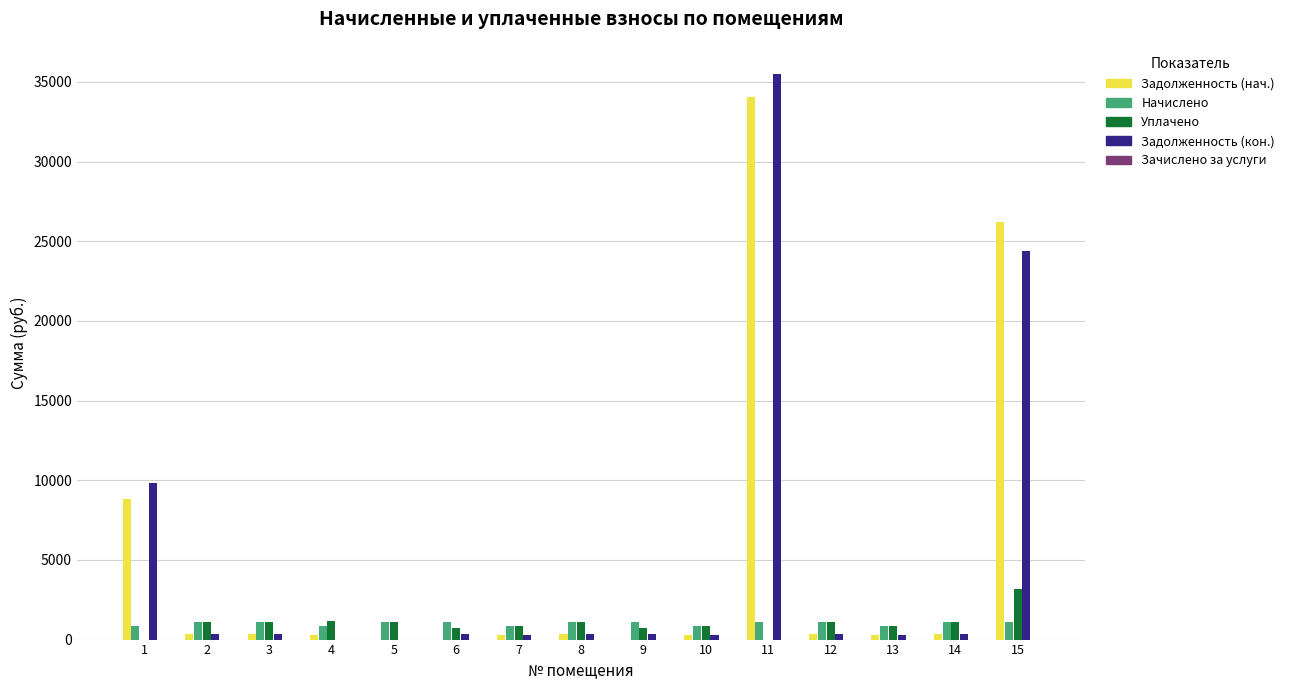

What is the sum of the Задолженность (кон.) values at 11 and 1?

45296.6